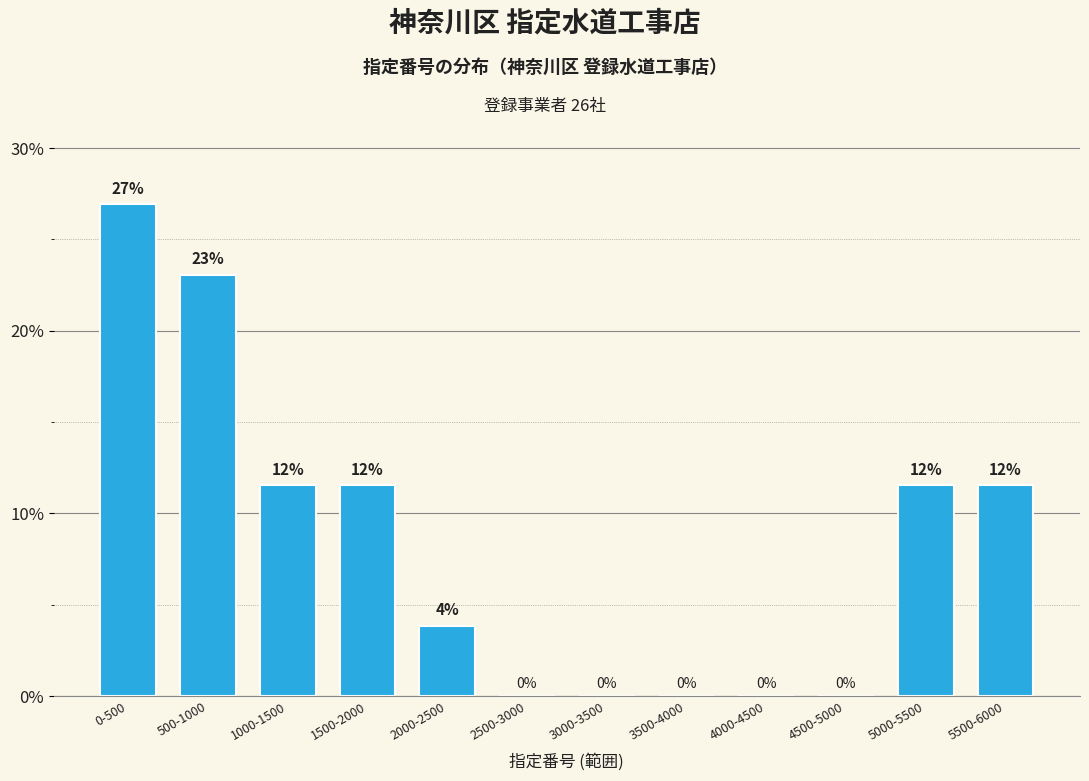

What is the maximum value shown in the chart?

26.9